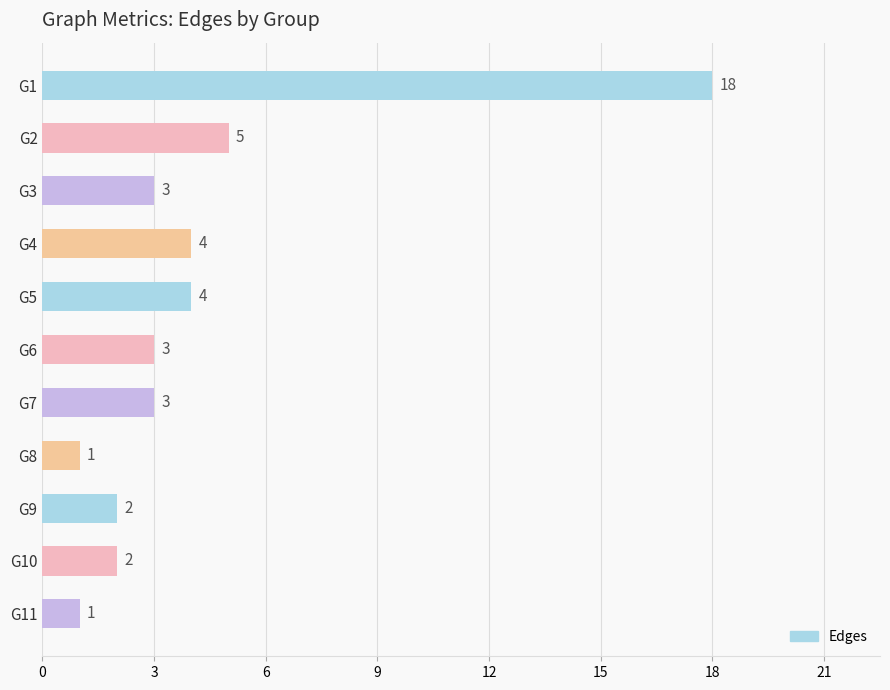

What is the minimum value shown in the chart?

1